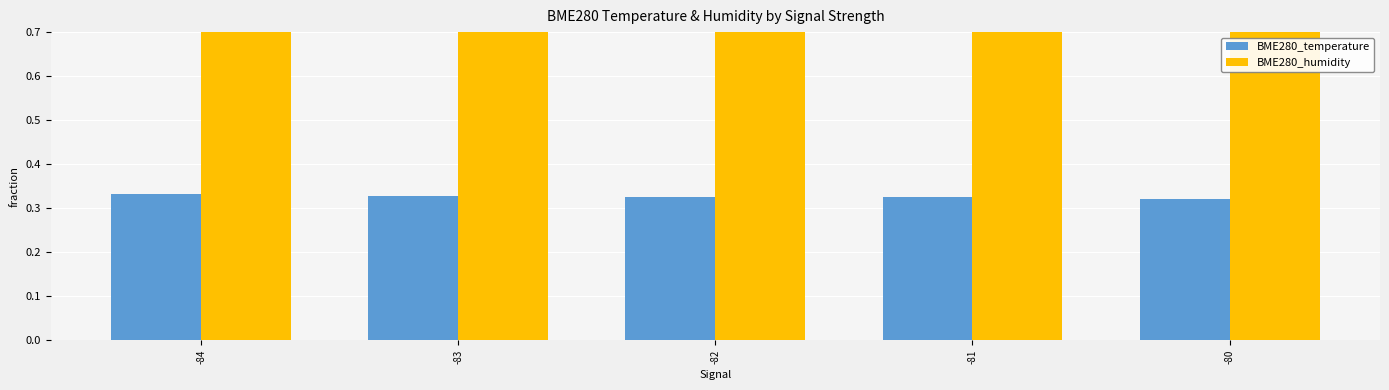

The value of BME280_temperature at -80 is 0.3. True or false?

True